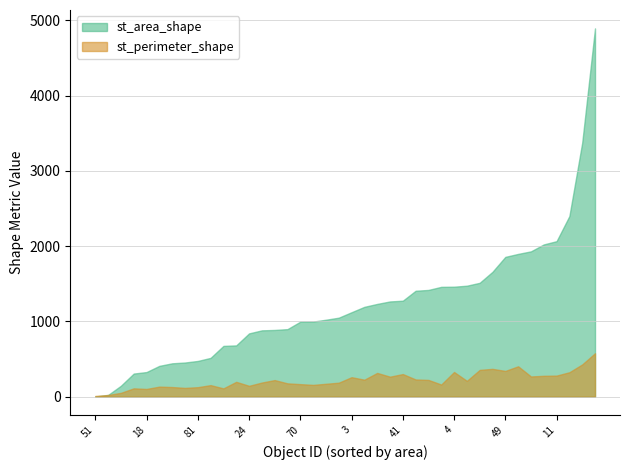

List the series in order of their overall mean, highest first.

st_area_shape, st_perimeter_shape